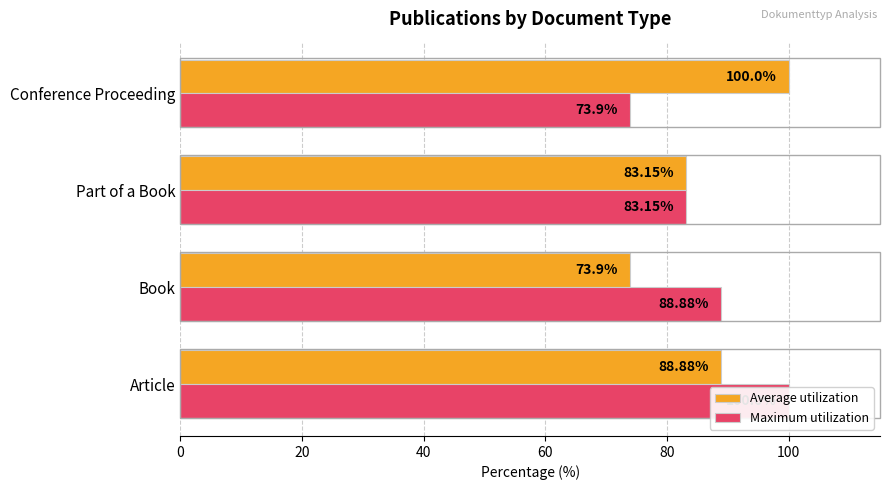

How many bars are there in total?

8